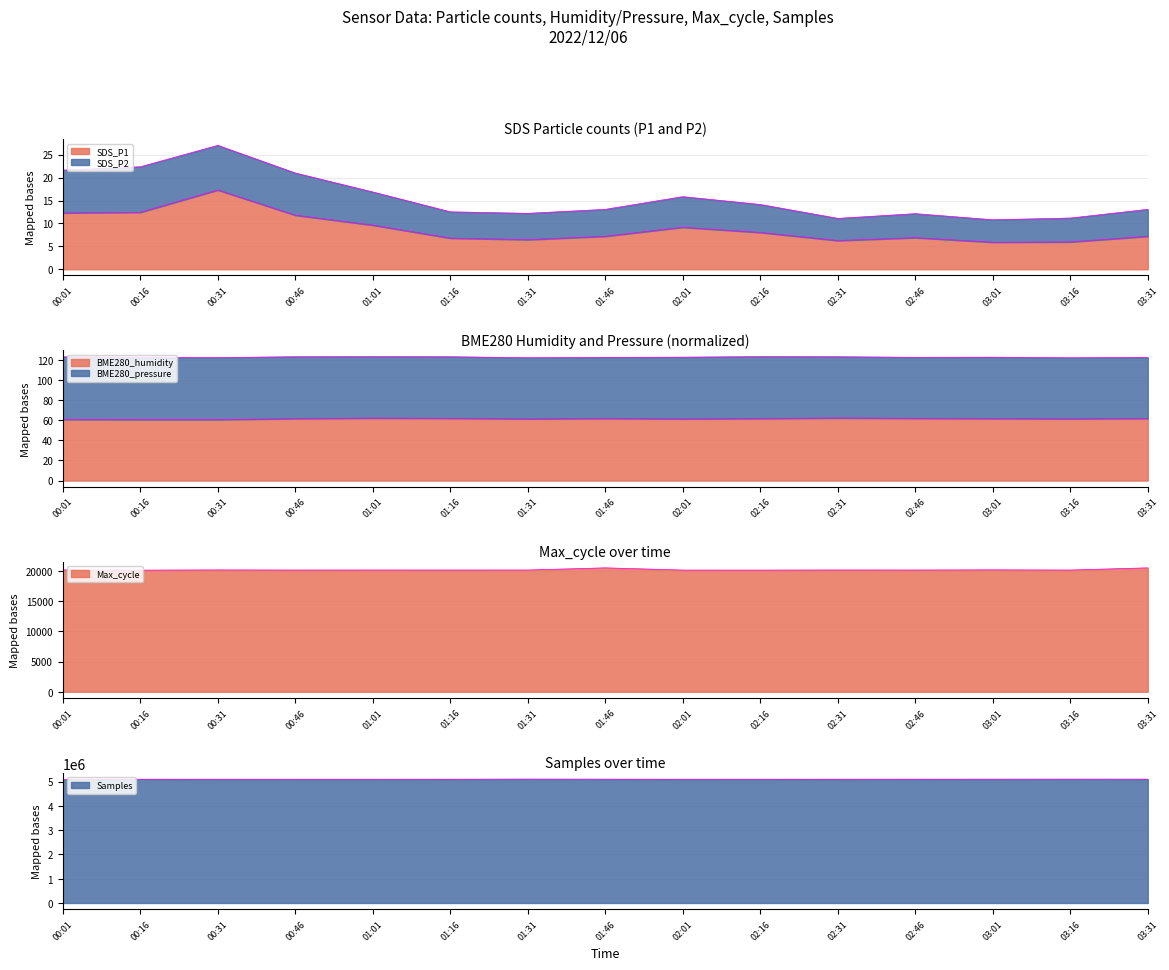

Which series changed the most between 00:16 and 01:46?

Samples